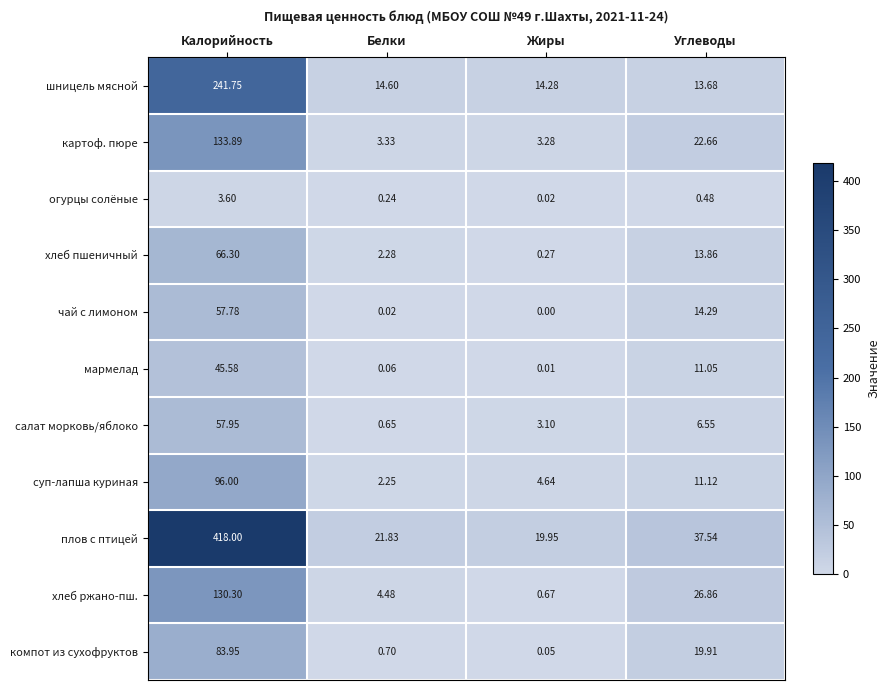

Rank the series at Углеводы from lowest to highest value.

огурцы солёные, салат морковь/яблоко, мармелад, суп-лапша куриная, шницель мясной, хлеб пшеничный, чай с лимоном, компот из сухофруктов, картоф. пюре, хлеб ржано-пш., плов с птицей